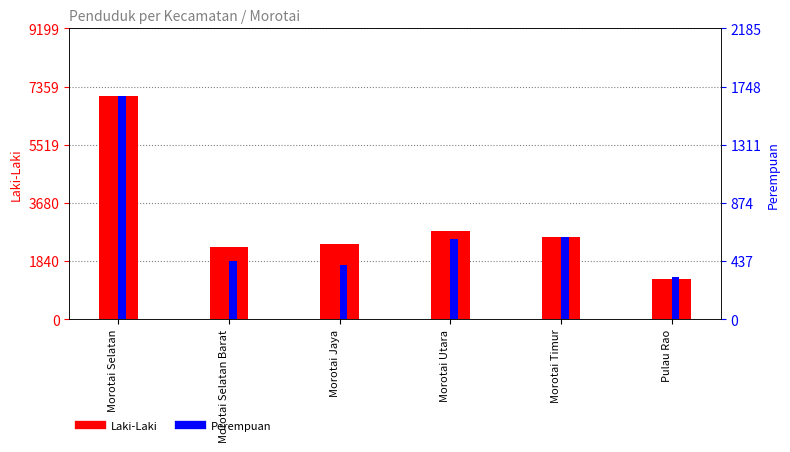

What is the label of the 5th bar from the left?

Morotai Timur